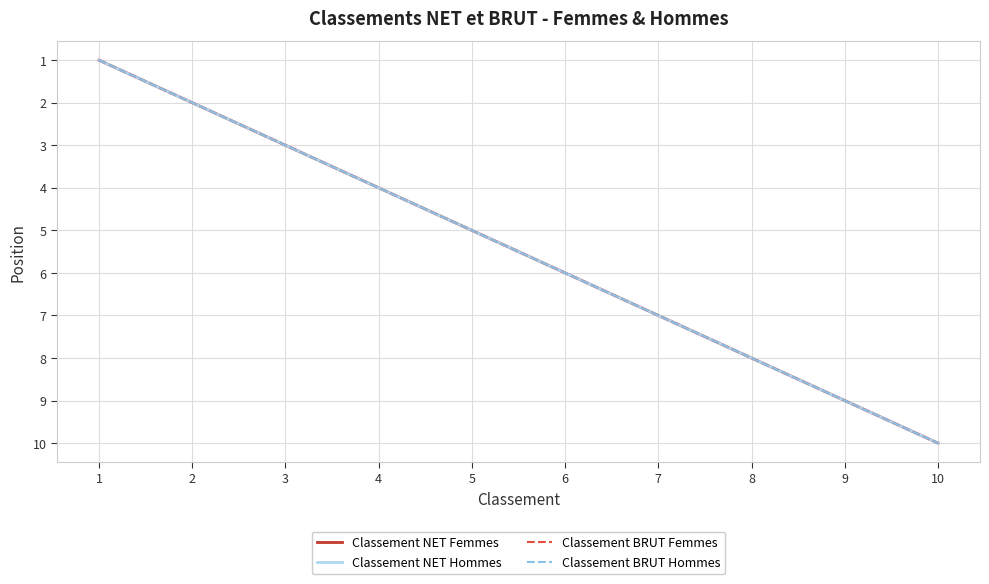

Is this an area chart (filled region under the line)?

No